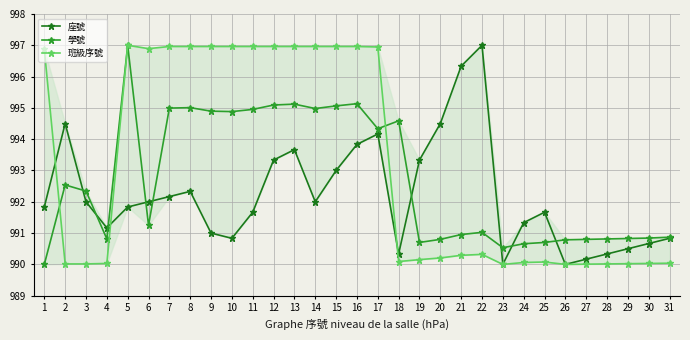

After their last crossing, which series has the higher values: 學號 or 座號?

學號